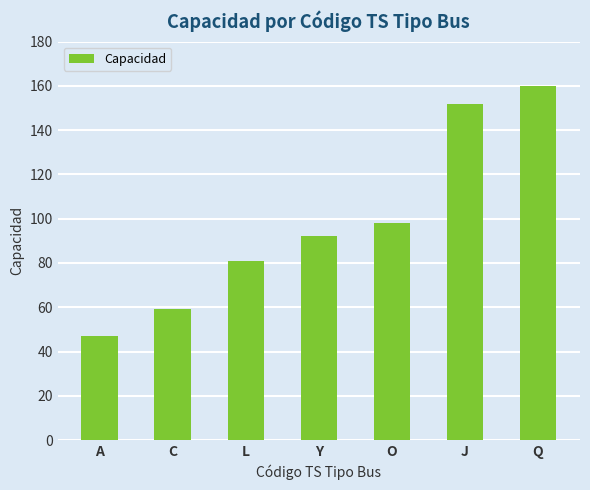

List the labels in order of value, smallest first.

A, C, L, Y, O, J, Q